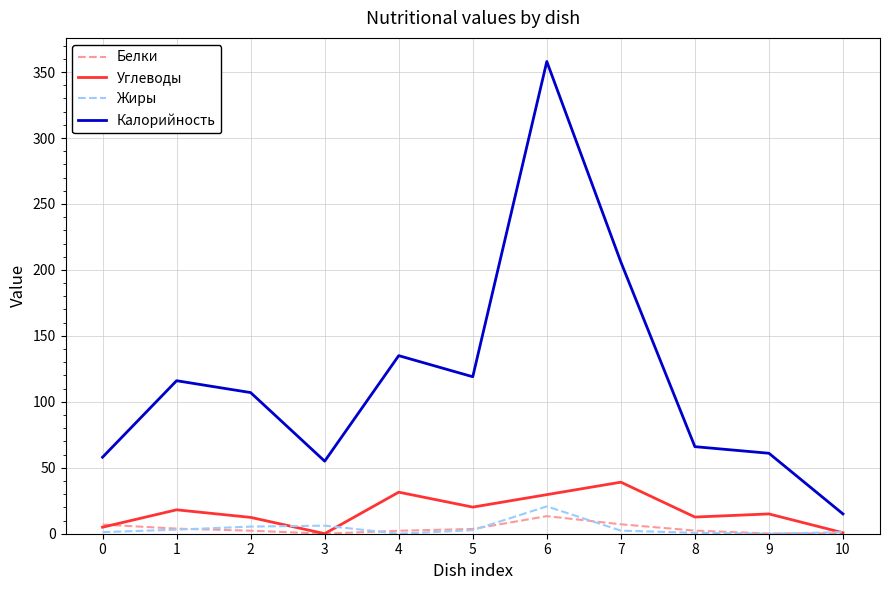

Between 4 and 9, which series saw the biggest shift?

Калорийность